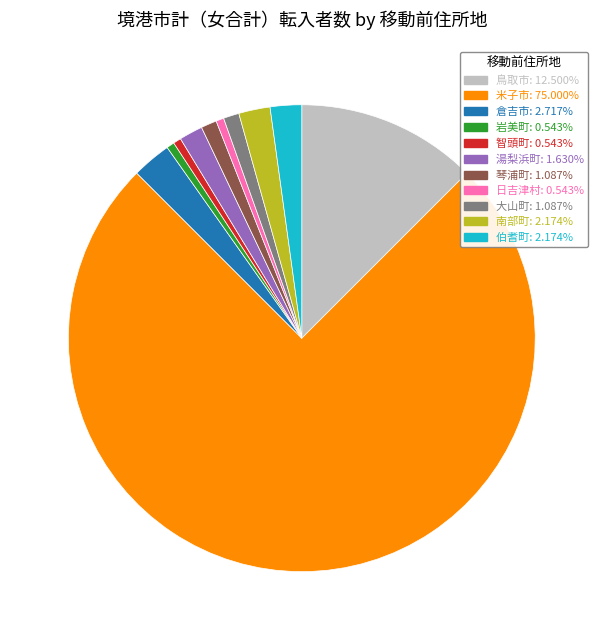

Does any single category account for the majority?

Yes